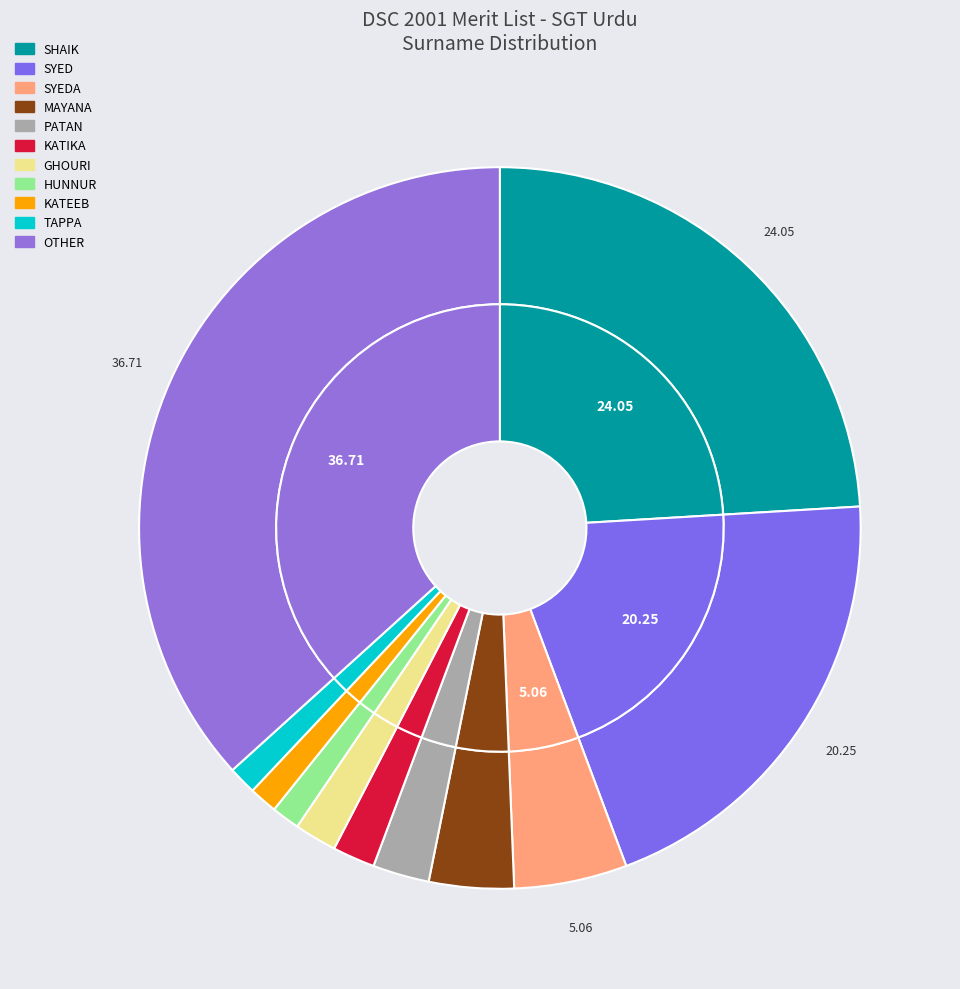

True or false: HUNNUR accounts for 15% of the total.

False